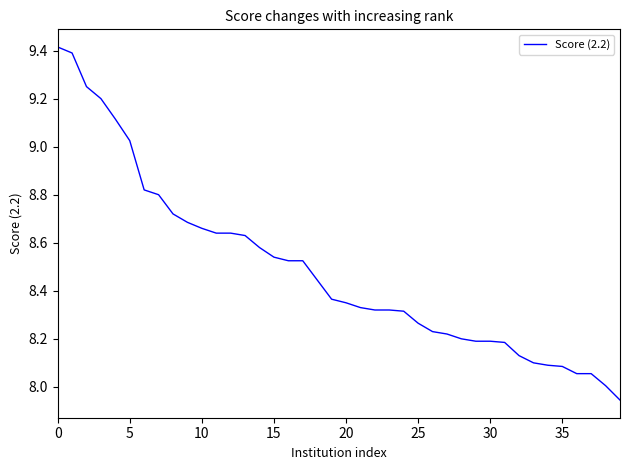

What is the maximum value shown in the chart?

9.4